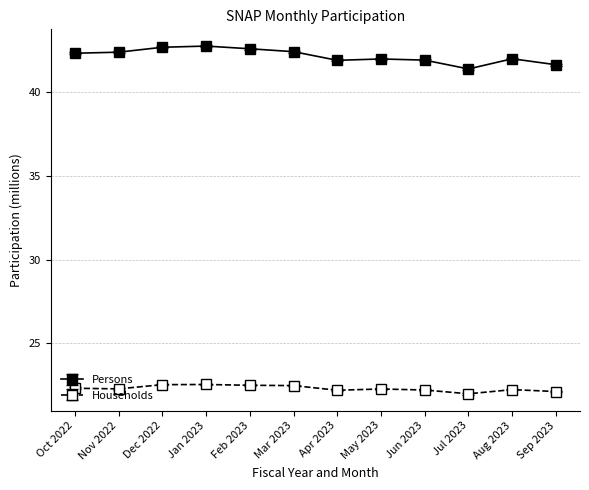

In Persons, how many points are lower than both neighbors (excluding endpoints)?

2